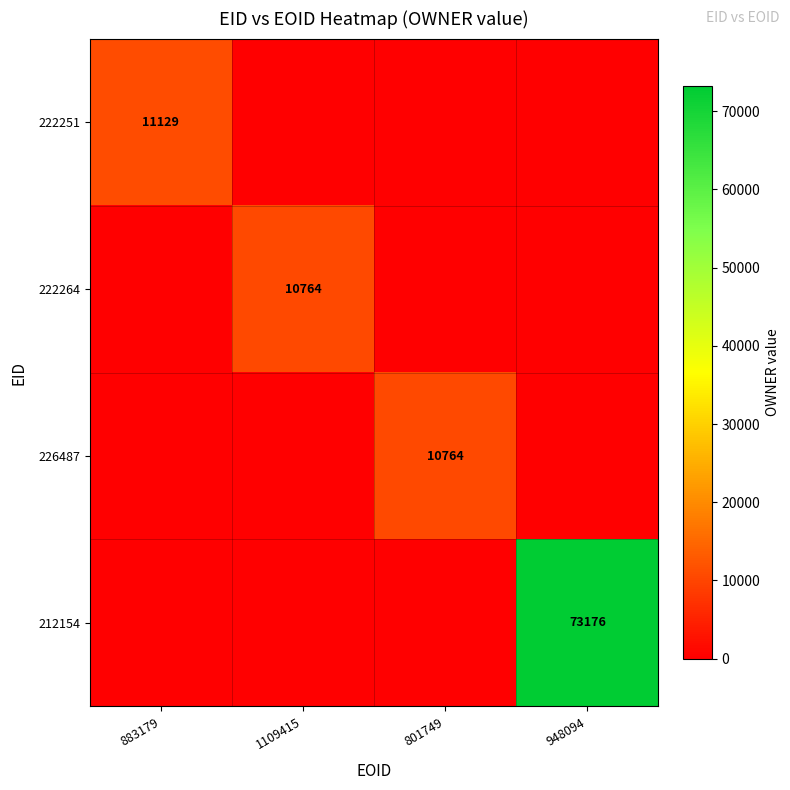

True or false: 226487 has a value of 4791 at 801749.

False